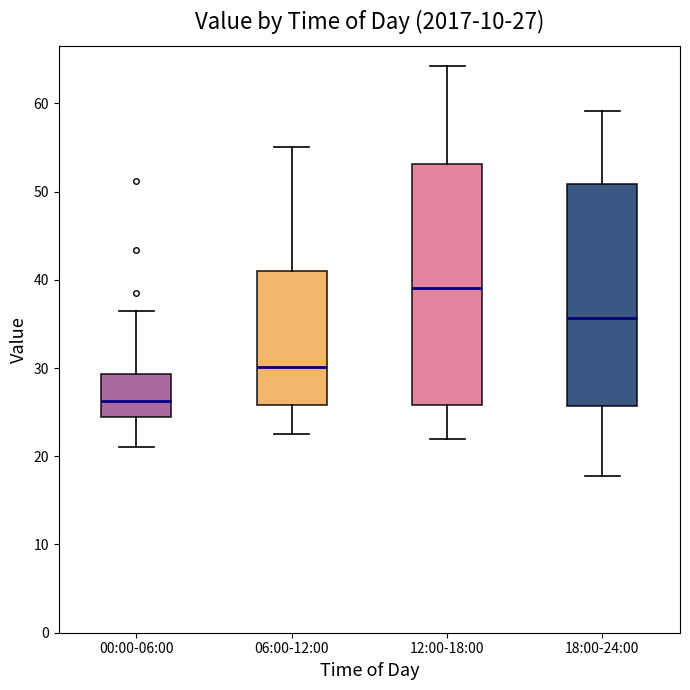

Which box's median line is the highest?

12:00-18:00